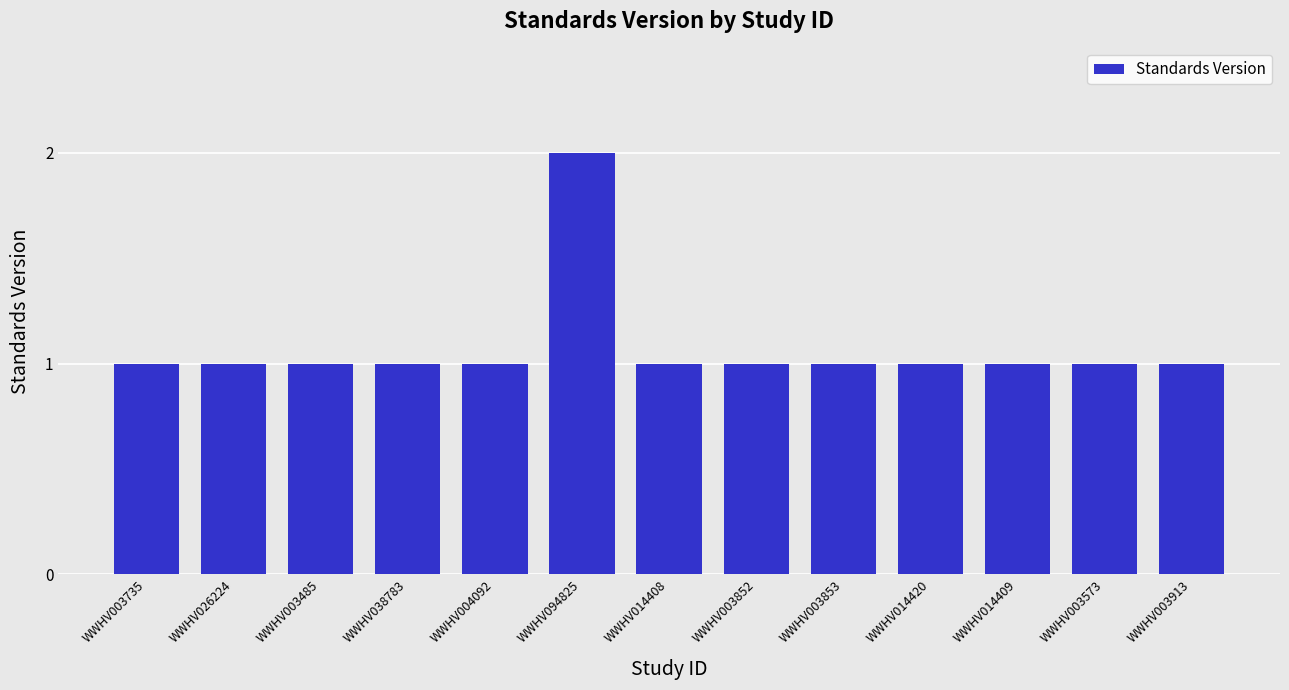

How many series are shown in this chart?

1